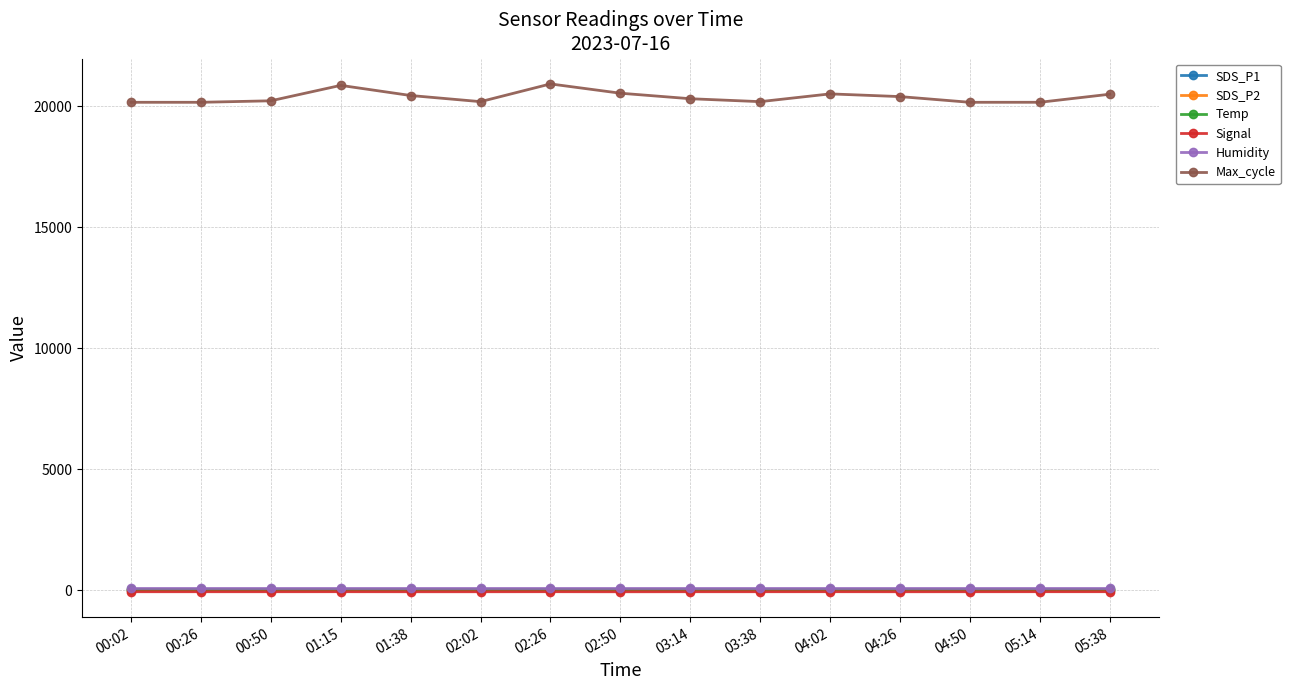

True or false: Signal and SDS_P2 intersect in this chart.

False